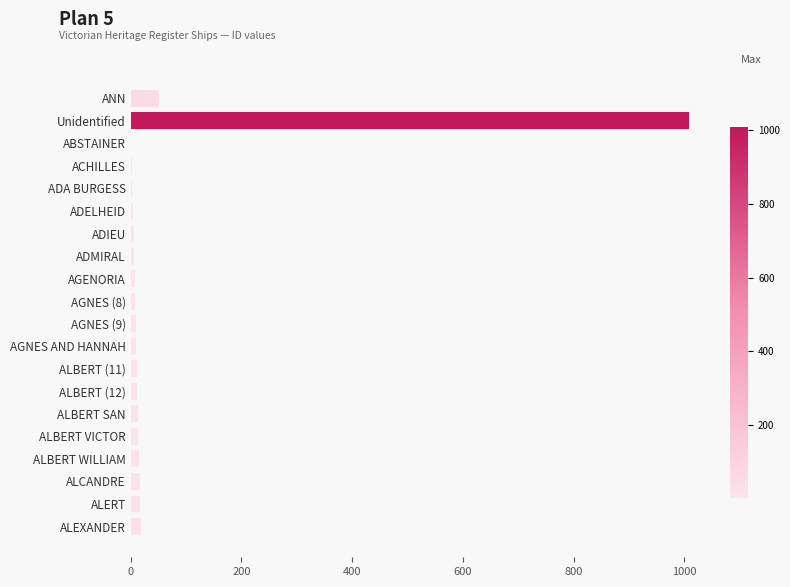

Read the value at ANN.

51